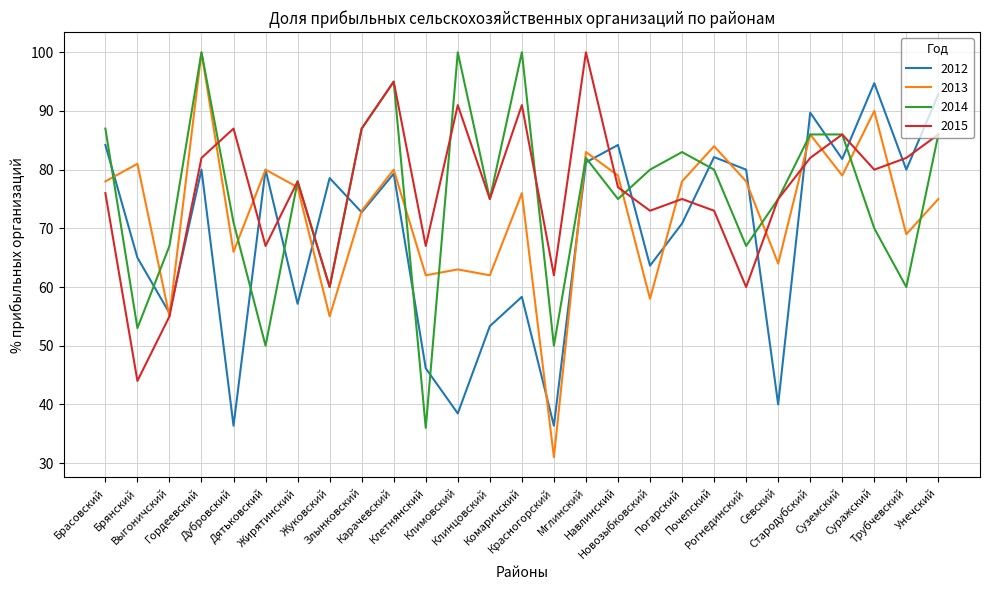

What is the lowest value of the 2012 series?

36.4